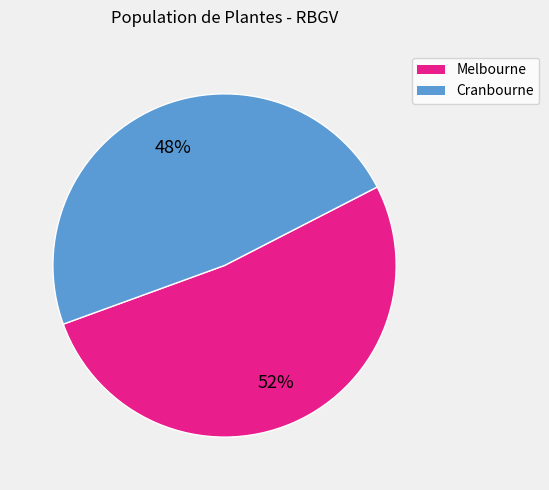

Is there any slice that represents more than half of the pie?

Yes